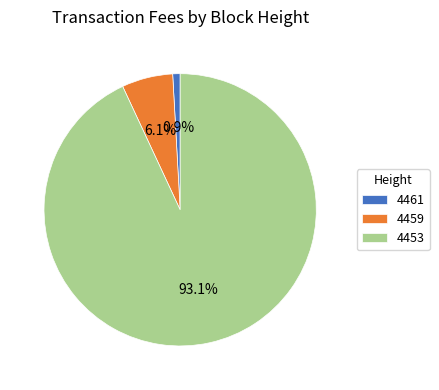

To the nearest percent, what is the difference between the 4453 and 4459 slice percentages?

87%